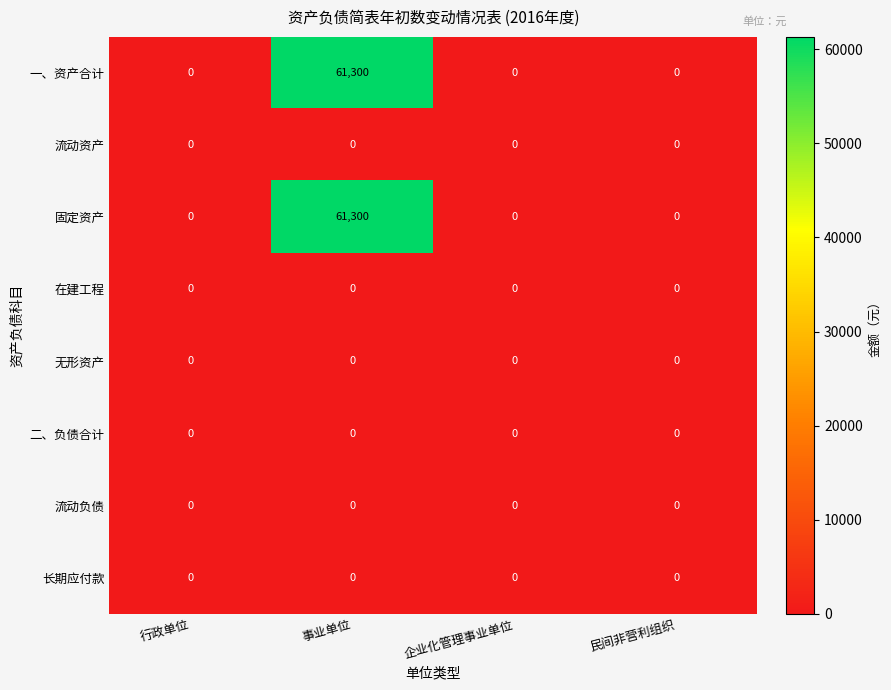

The value of 流动资产 at 企业化管理事业单位 is 0. True or false?

True